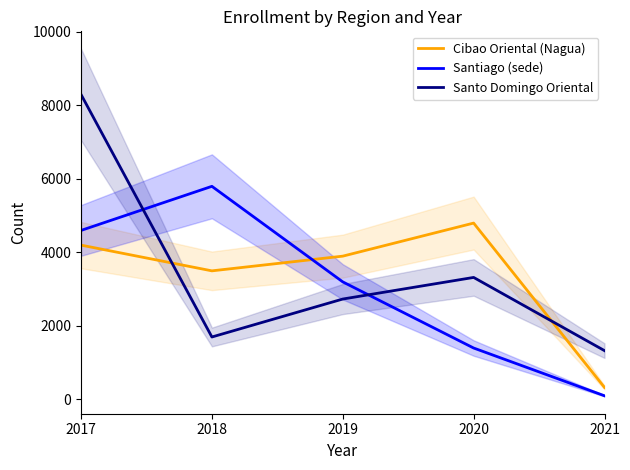

Does the chart have visible grid lines?

No